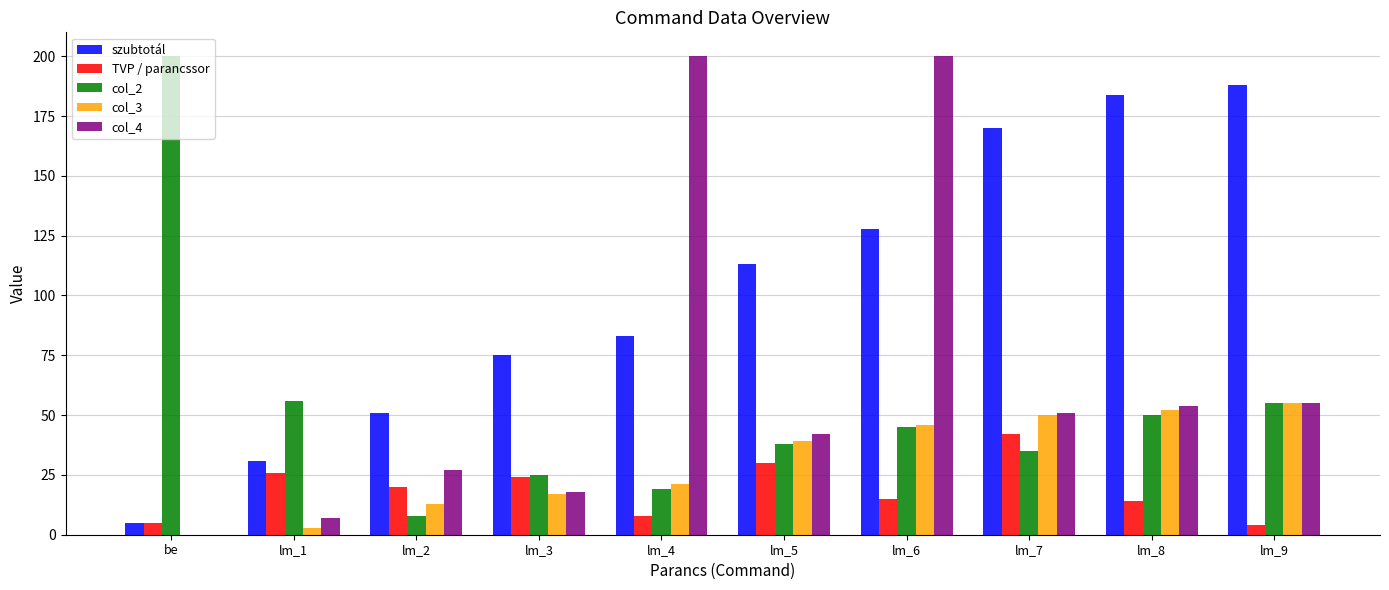

Count the number of data series in this chart.

5